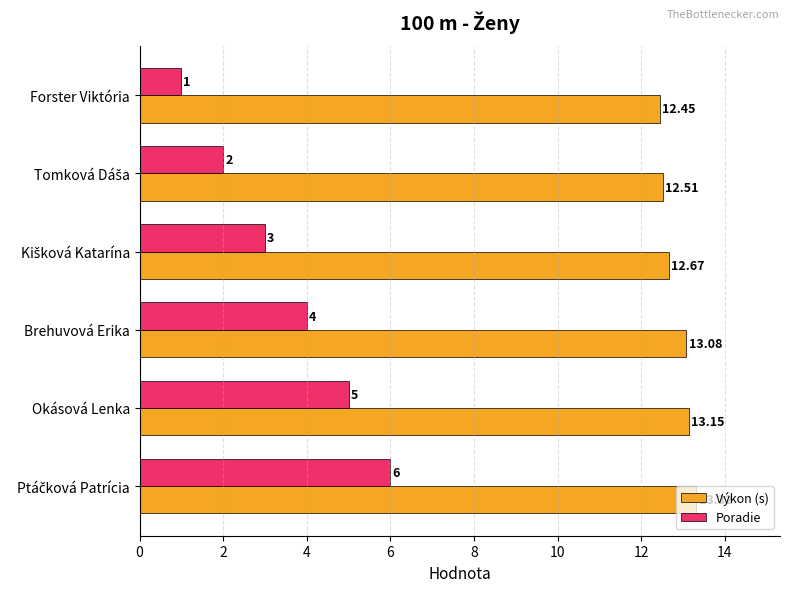

At which category does the chart reach its minimum across all series?

Forster Viktória